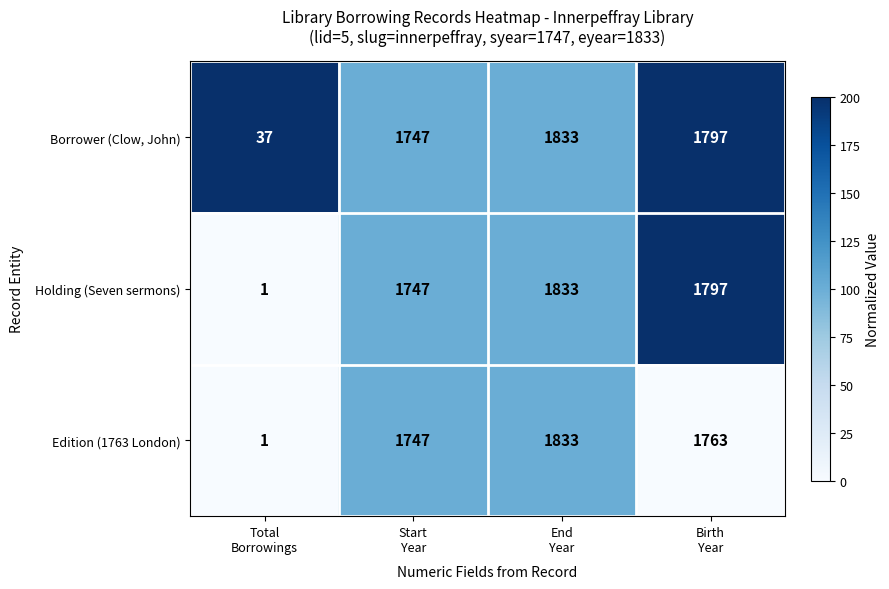

How many series are shown in this chart?

3